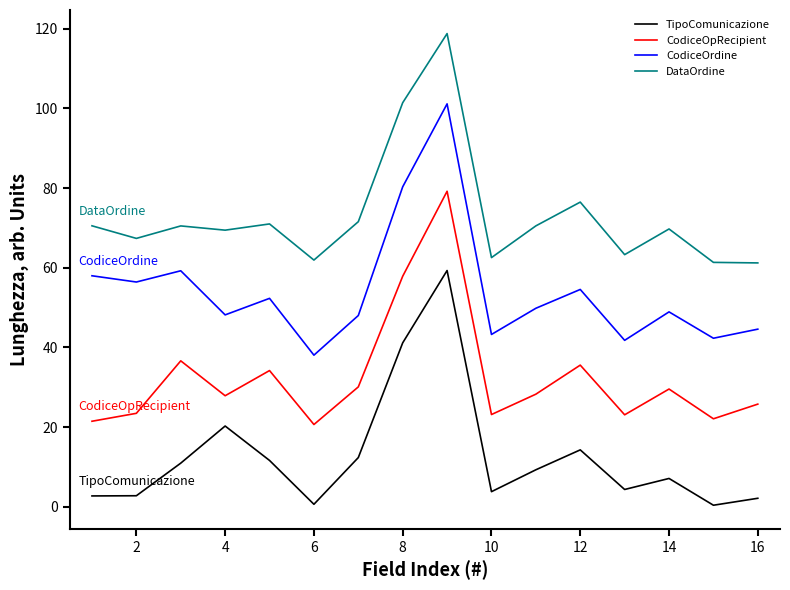

Which series has the widest spread of values?

CodiceOrdine